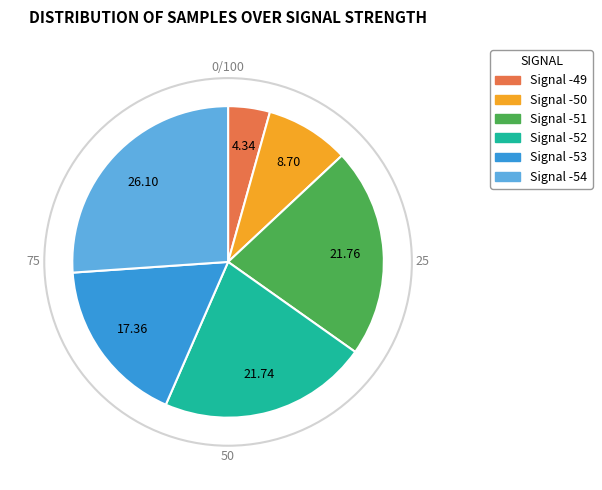

Does any single category account for the majority?

No